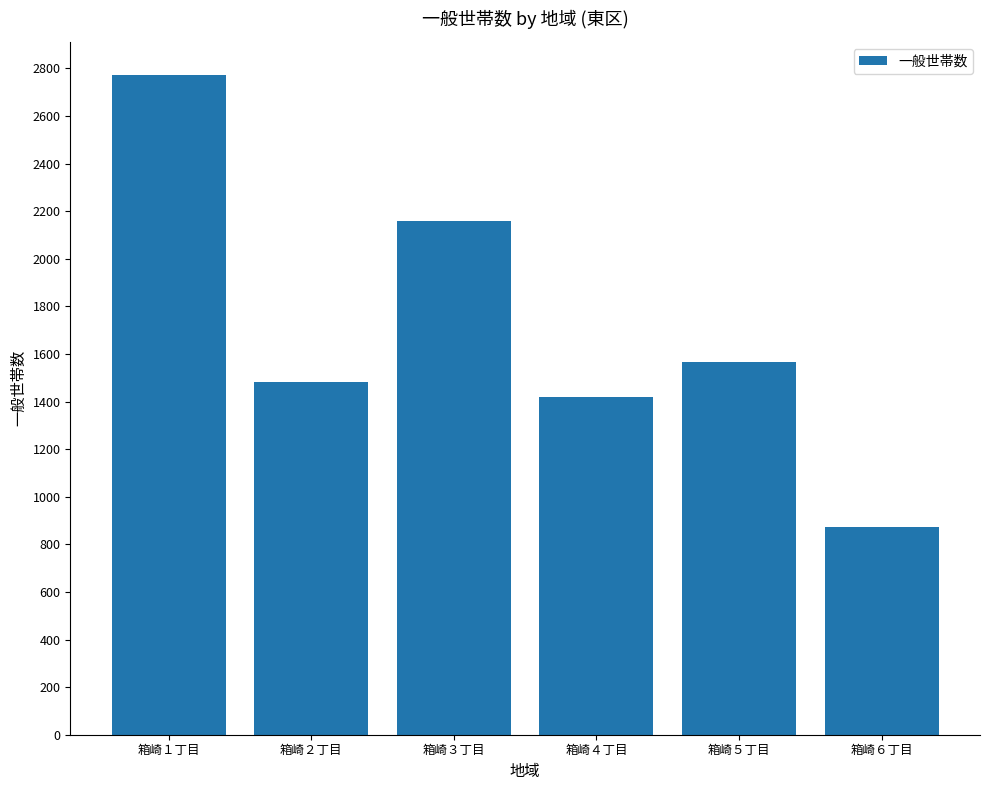

List the labels in order of value, smallest first.

箱崎６丁目, 箱崎４丁目, 箱崎２丁目, 箱崎５丁目, 箱崎３丁目, 箱崎１丁目